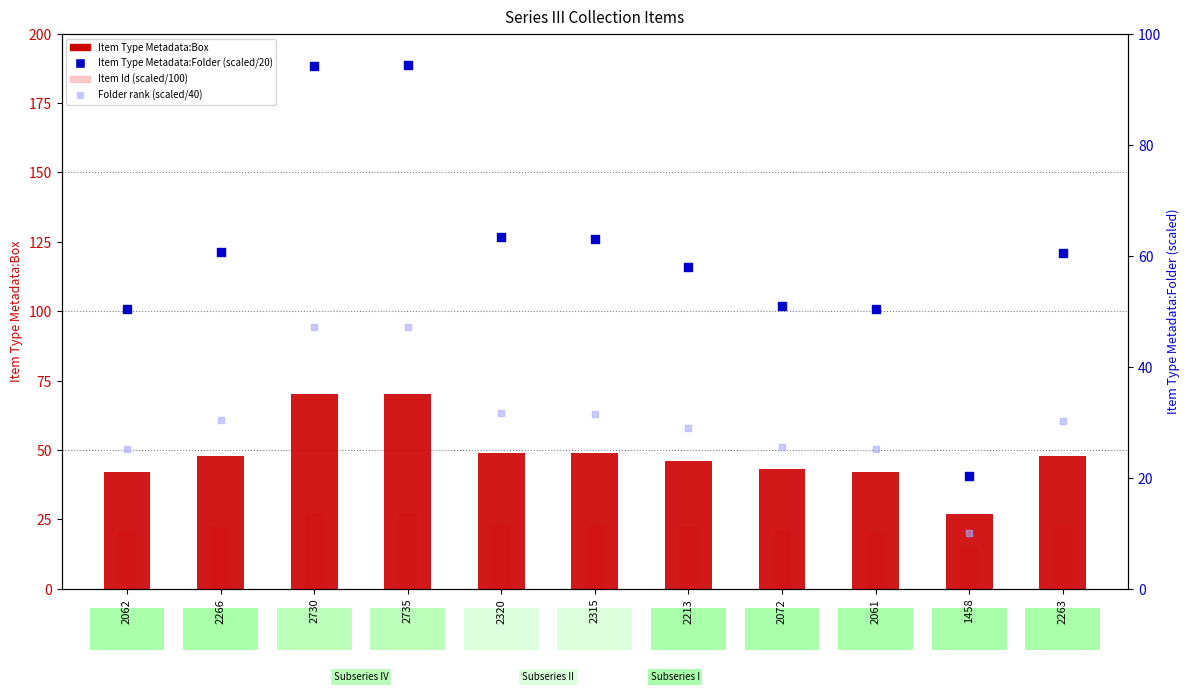

At which category is the sum across all series the highest?

2735